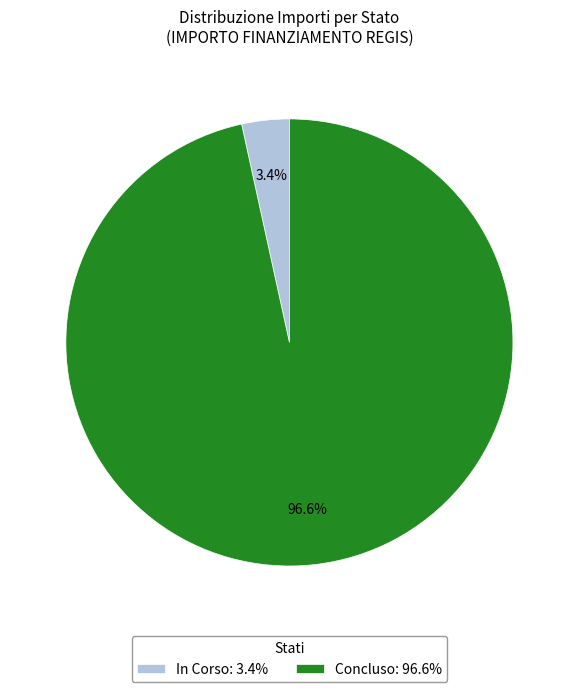

To the nearest percent, what is the difference between the largest and smallest slice percentages?

93%